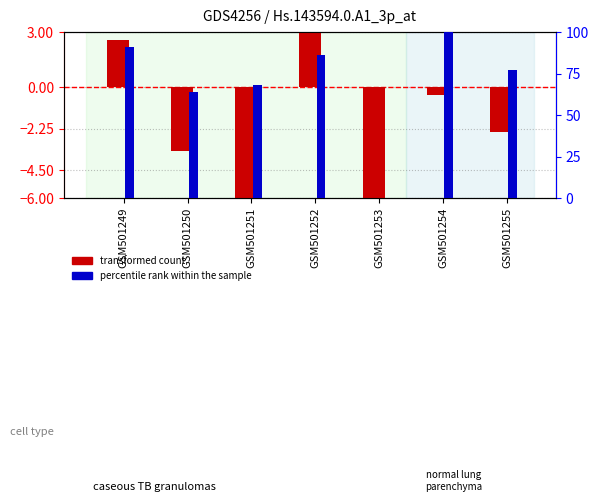

Rank the series by their average value, from highest to lowest.

percentile rank within the sample, transformed count